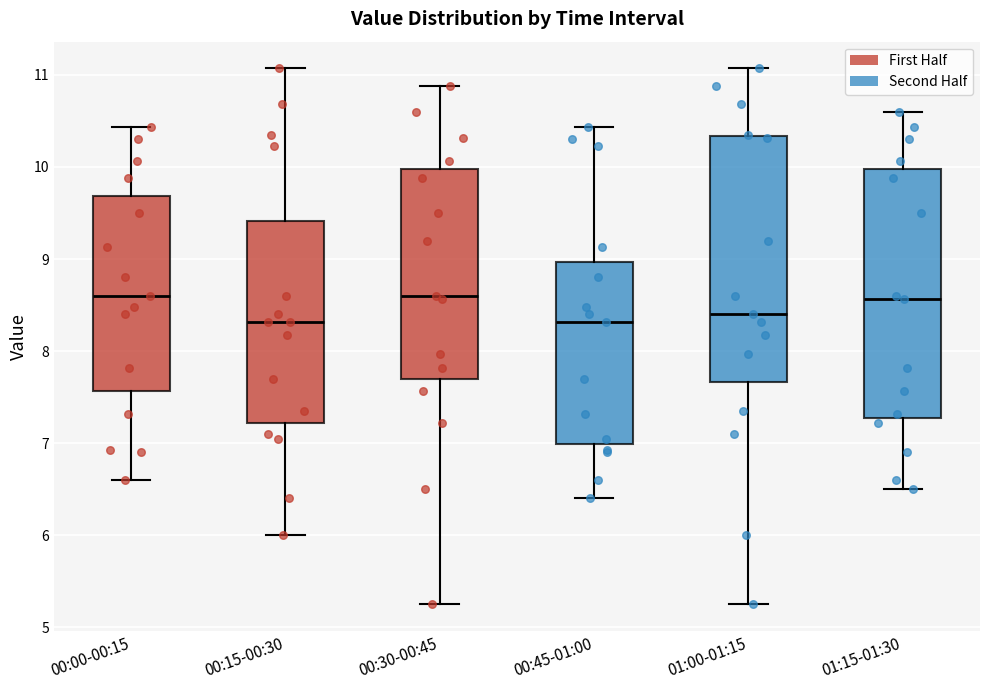

Reading left to right, read every box against the y-axis: the position of its median line, the range the box covers, and the ends of its whiskers. The values are not printed on the chart, so give them approximately, as read against the axis.

00:00-00:15: median 8.6, box 7.6 to 9.7, whiskers 6.6 to 10.4
00:15-00:30: median 8.3, box 7.2 to 9.4, whiskers 6.0 to 11.1
00:30-00:45: median 8.6, box 7.7 to 10.0, whiskers 5.3 to 10.9
00:45-01:00: median 8.3, box 7.0 to 9.0, whiskers 6.4 to 10.4
01:00-01:15: median 8.4, box 7.7 to 10.3, whiskers 5.3 to 11.1
01:15-01:30: median 8.6, box 7.3 to 10.0, whiskers 6.5 to 10.6